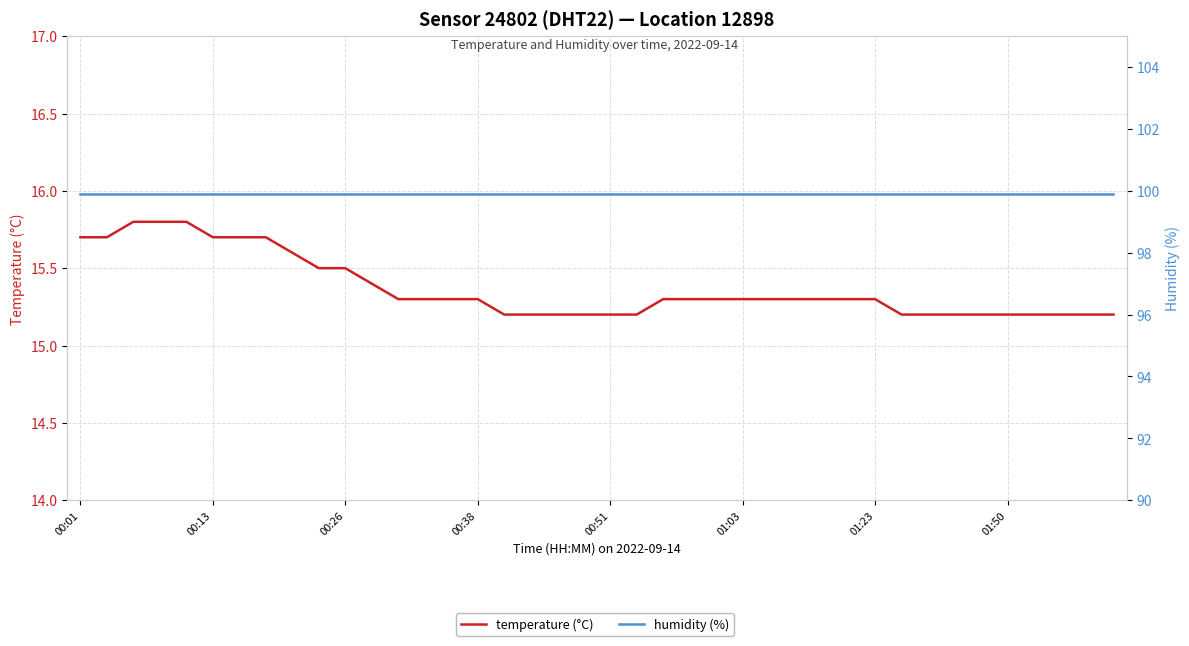

True or false: temperature (°C) has a value of 15.3 at 23.

True